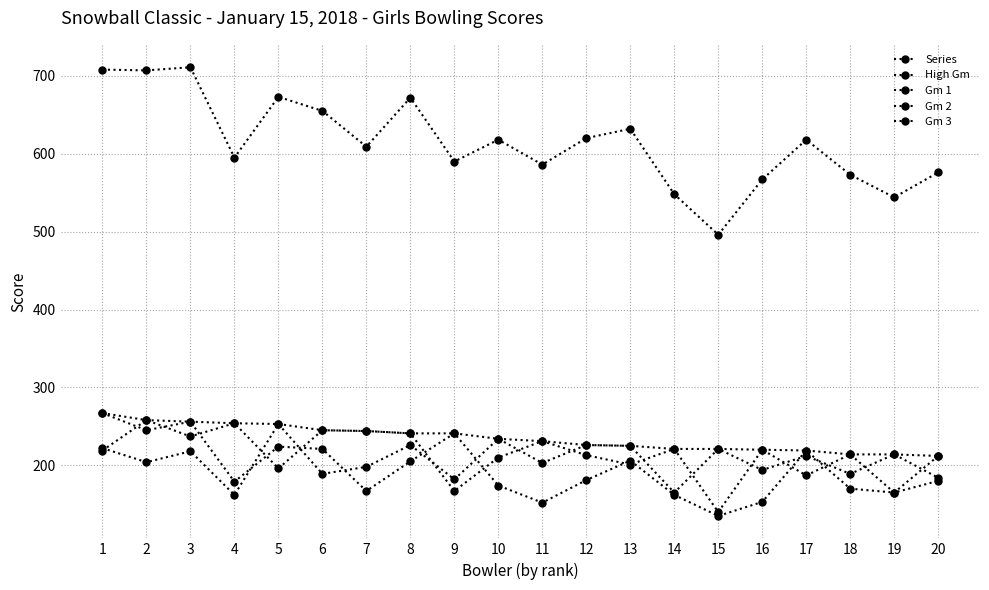

How many series are shown in this chart?

5